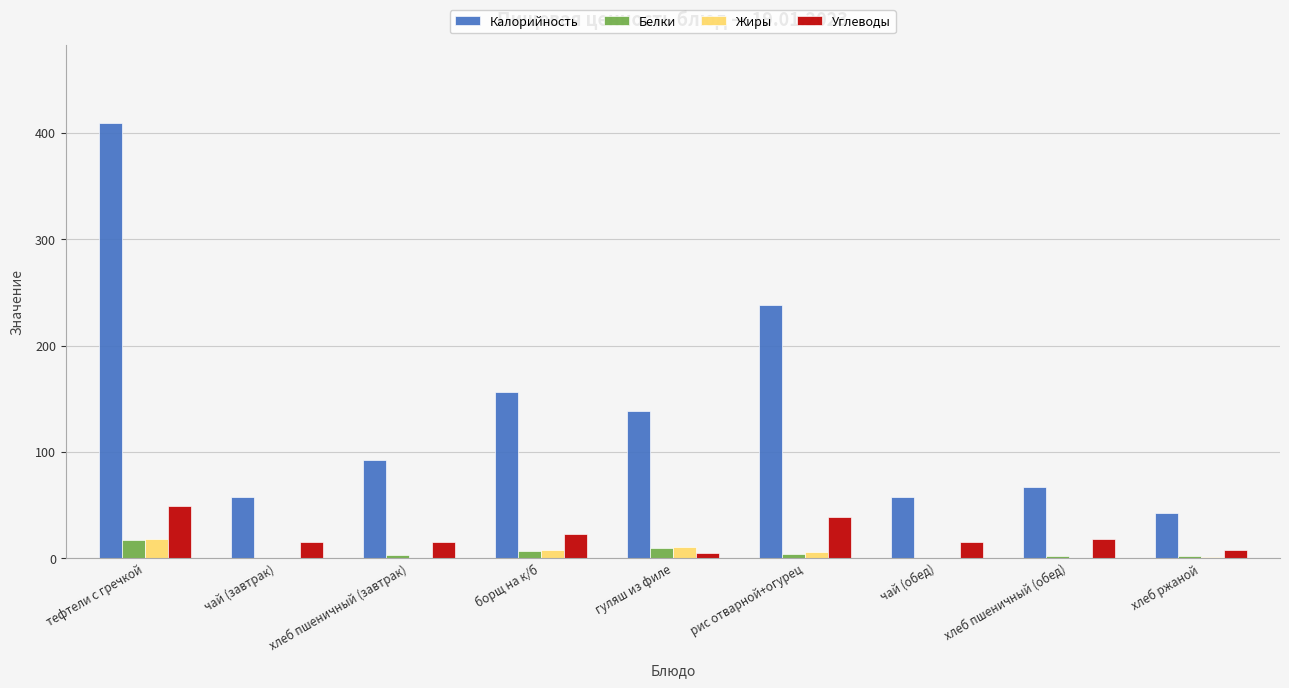

Is the value of Углеводы at борщ на к/б greater than the value of Жиры at хлеб ржаной?

Yes